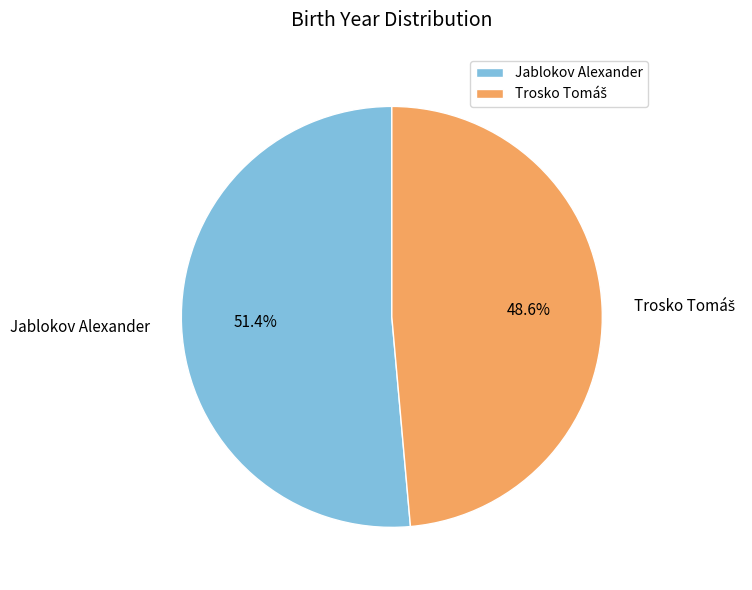

What is the largest slice in the pie chart?

Jablokov Alexander